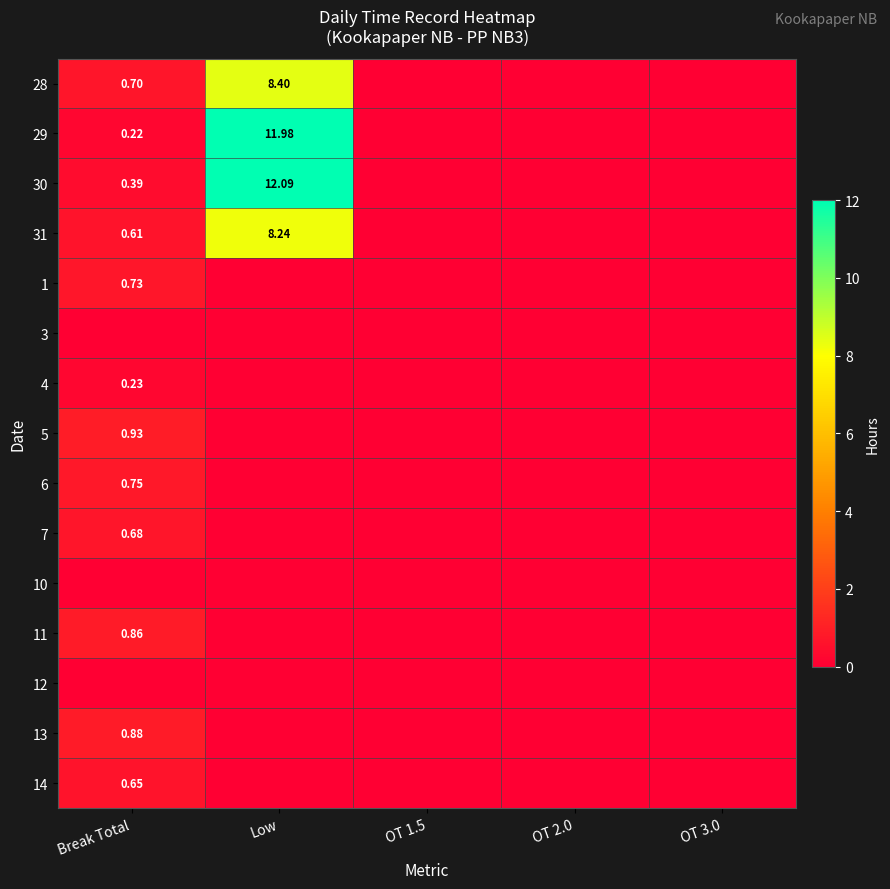

Is the value of 1 at Break Total greater than the value of 5 at Break Total?

No